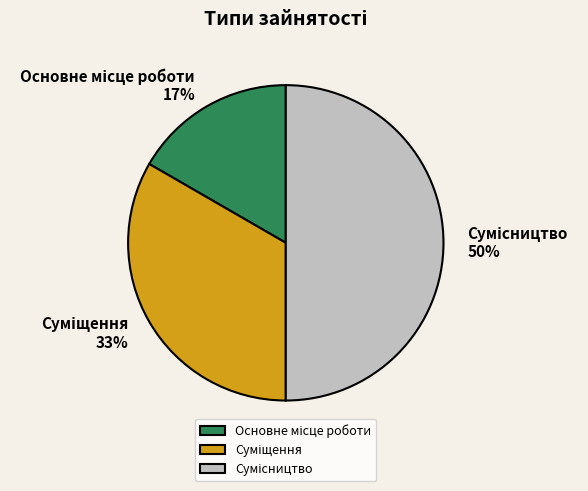

To the nearest percent, what is the average slice percentage?

33%